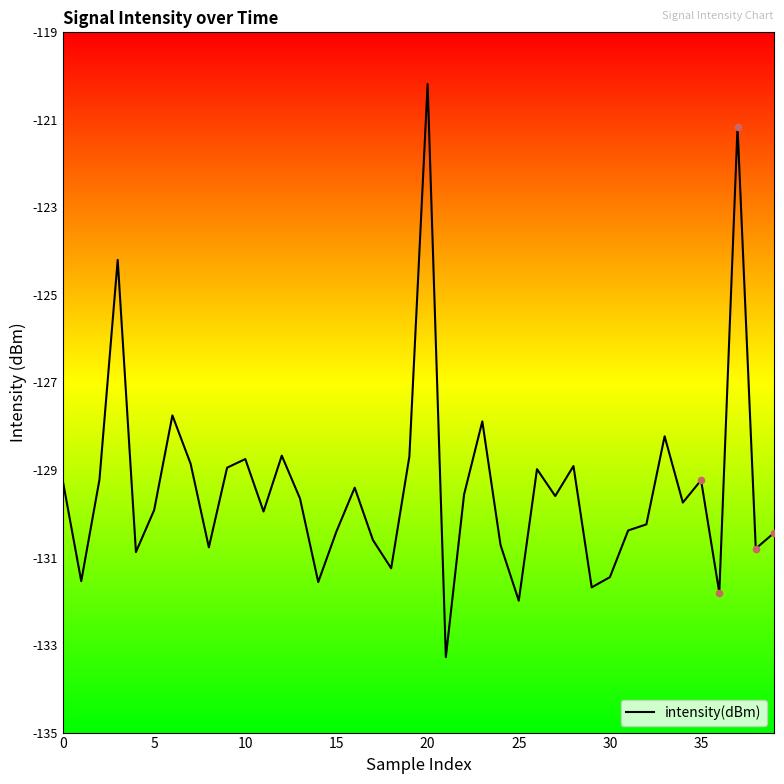

What is the difference between the maximum and minimum values?

13.1